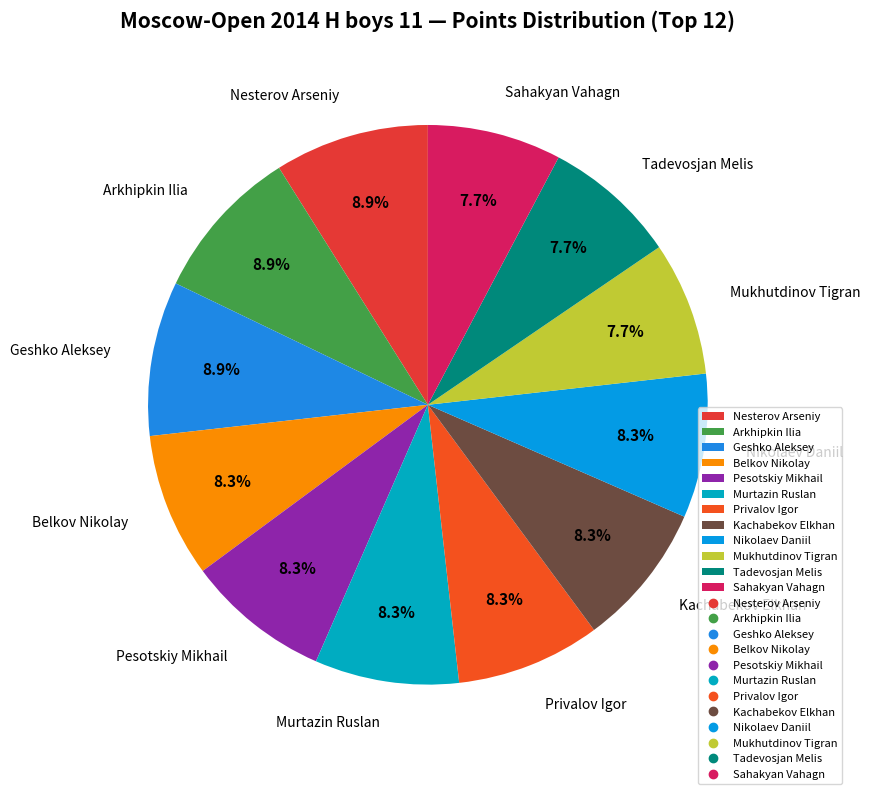

The Tadevosjan Melis slice represents 8% of the pie. True or false?

True